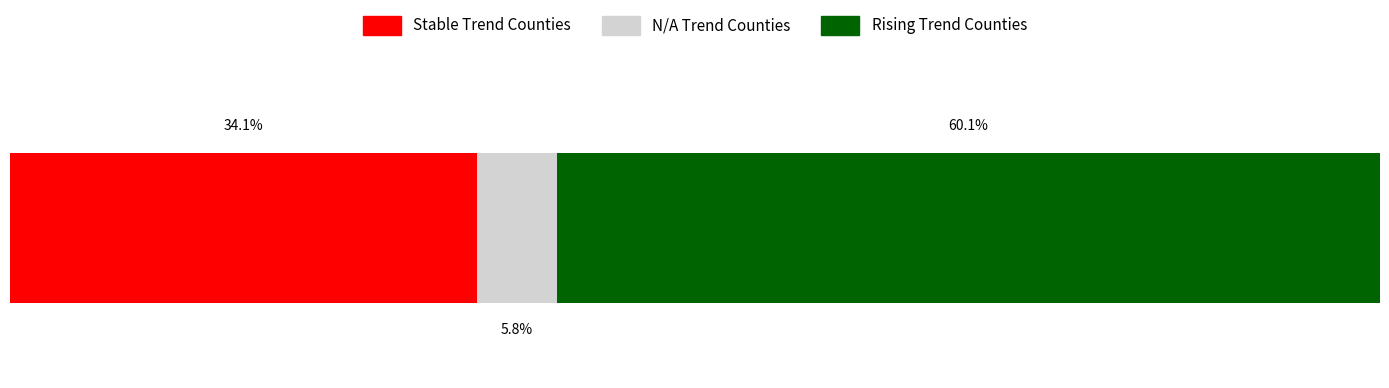

What are all the series names shown in the legend?

Stable Trend Counties, N/A Trend Counties, Rising Trend Counties